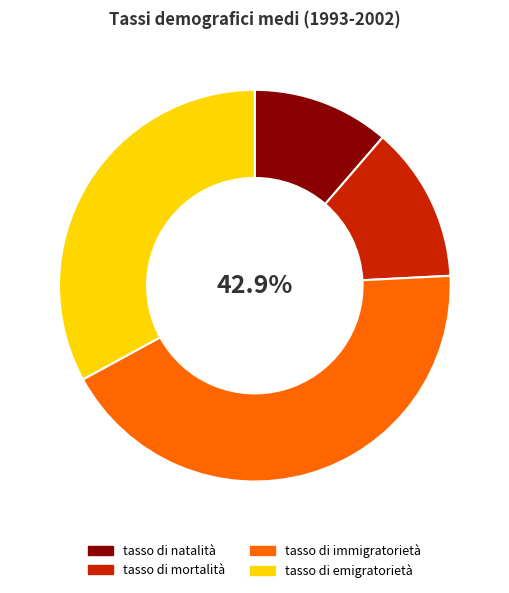

Between tasso di emigratorietà and tasso di natalità, which is larger?

tasso di emigratorietà